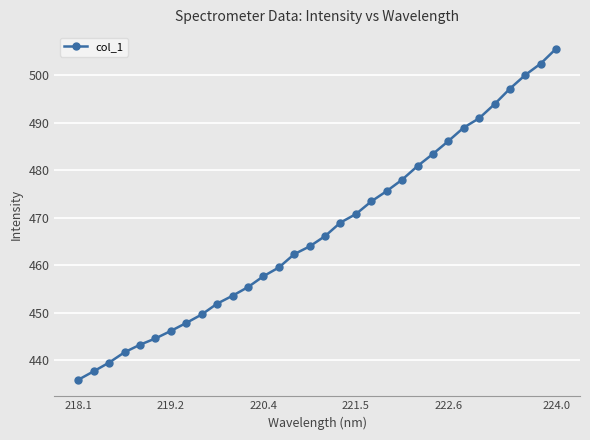

How many data points are less than 466?

16